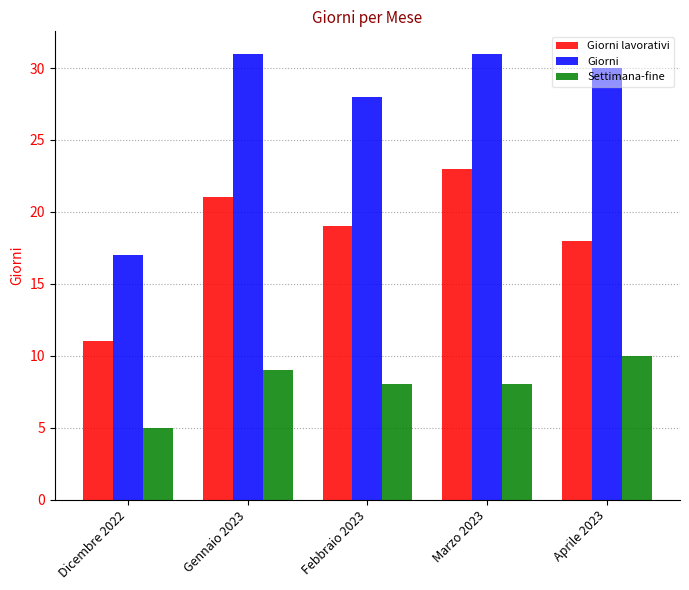

Reading left to right, list all the values displayed in this chart.

Giorni lavorativi: Dicembre 2022=11	Gennaio 2023=21	Febbraio 2023=19	Marzo 2023=23	Aprile 2023=18
Giorni: Dicembre 2022=17	Gennaio 2023=31	Febbraio 2023=28	Marzo 2023=31	Aprile 2023=30
Settimana-fine: Dicembre 2022=5	Gennaio 2023=9	Febbraio 2023=8	Marzo 2023=8	Aprile 2023=10